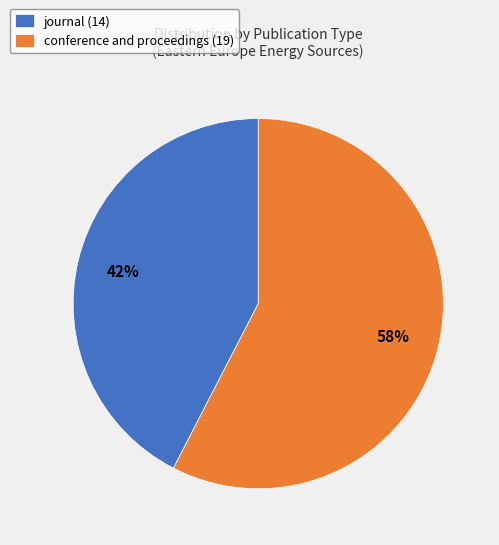

Is it true that journal is 52% of the pie?

False